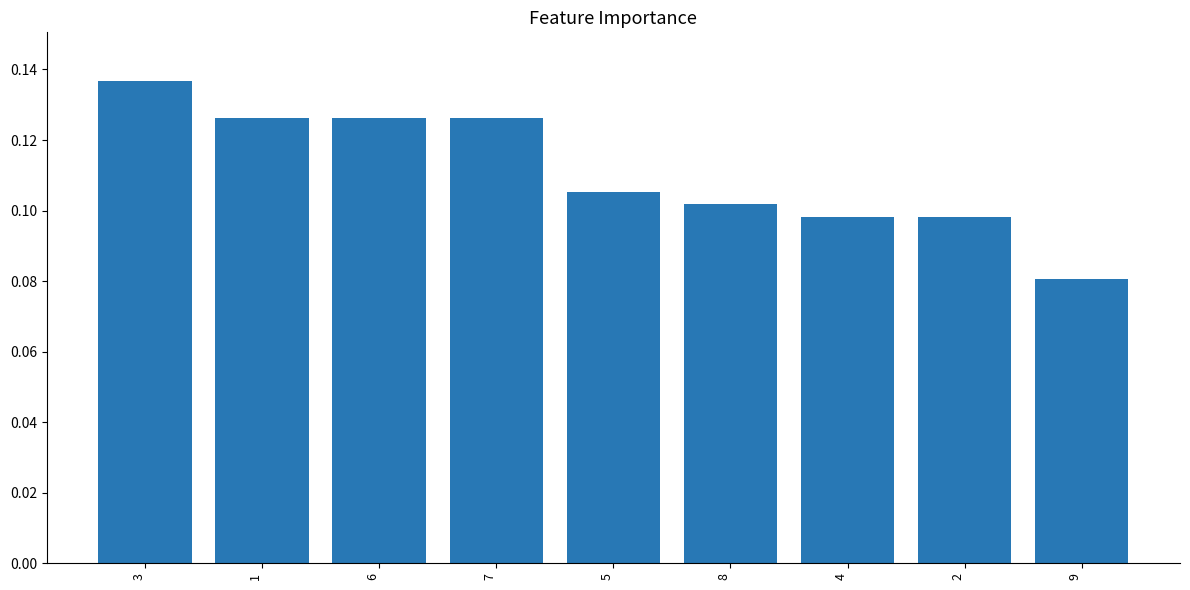

Which has a higher value, 8 or 9?

8